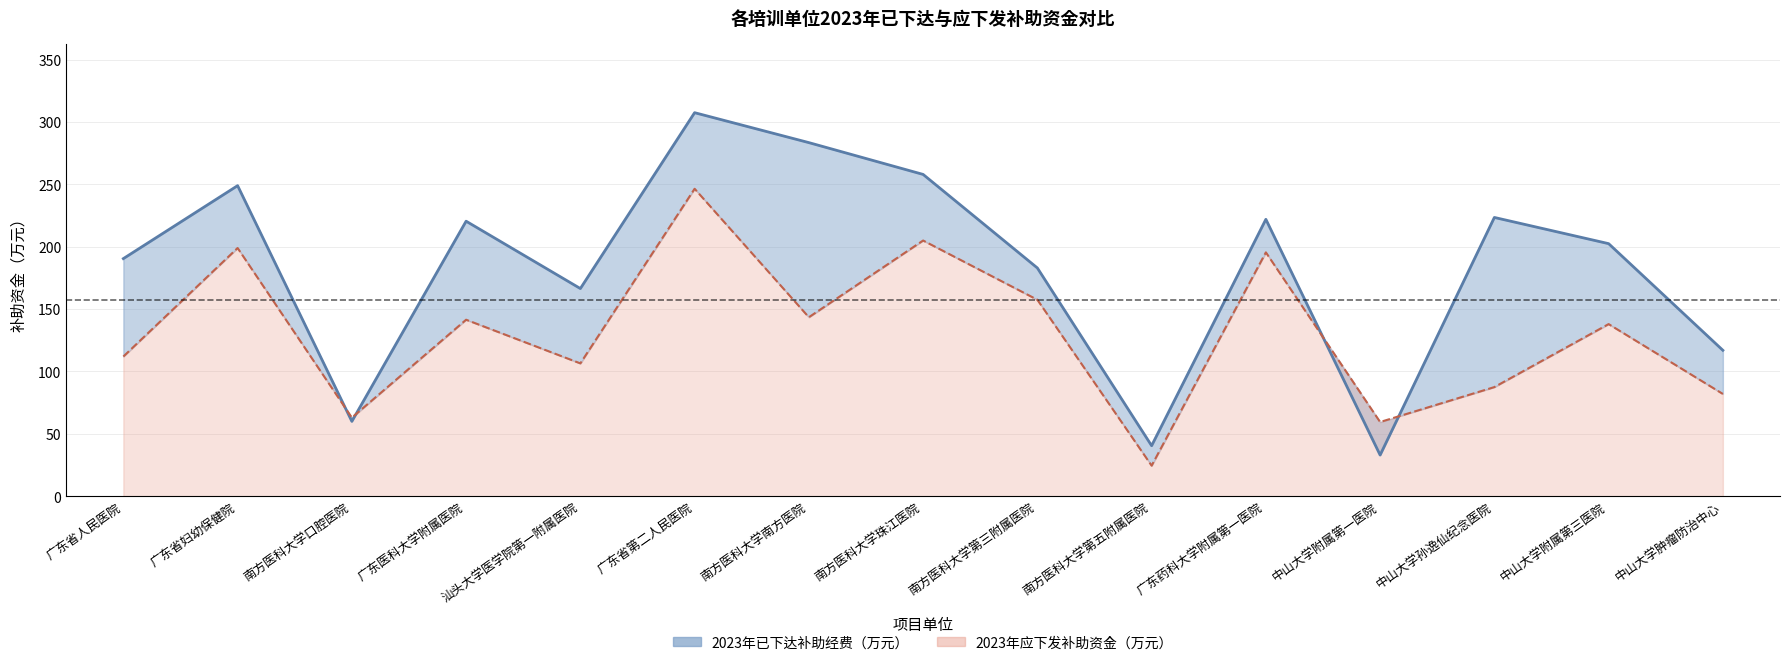

What is the value of the 2023年应下发补助资金（万元） point at the 14th from the left?

202.5